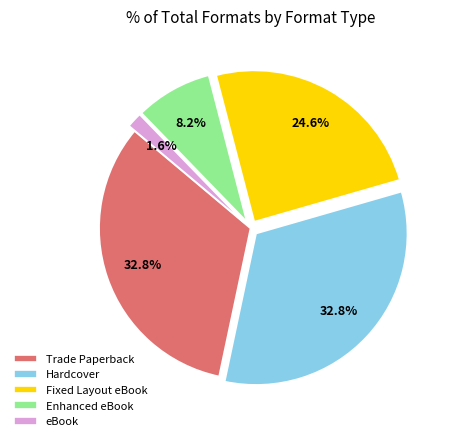

What percentage is NOT represented by Fixed Layout eBook?

75.4%